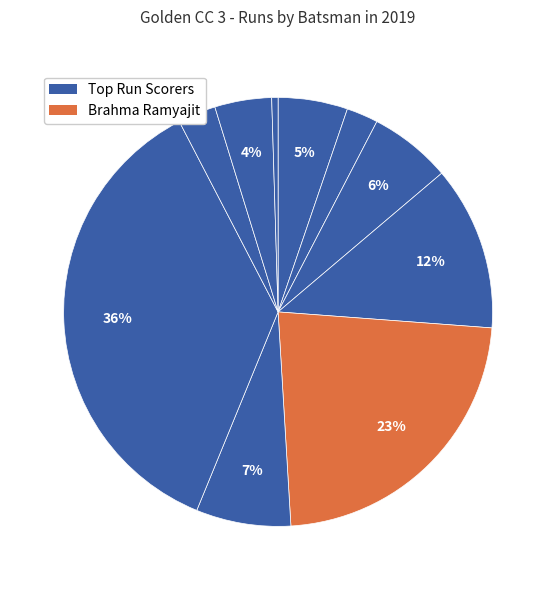

Is there any slice that represents more than half of the pie?

No